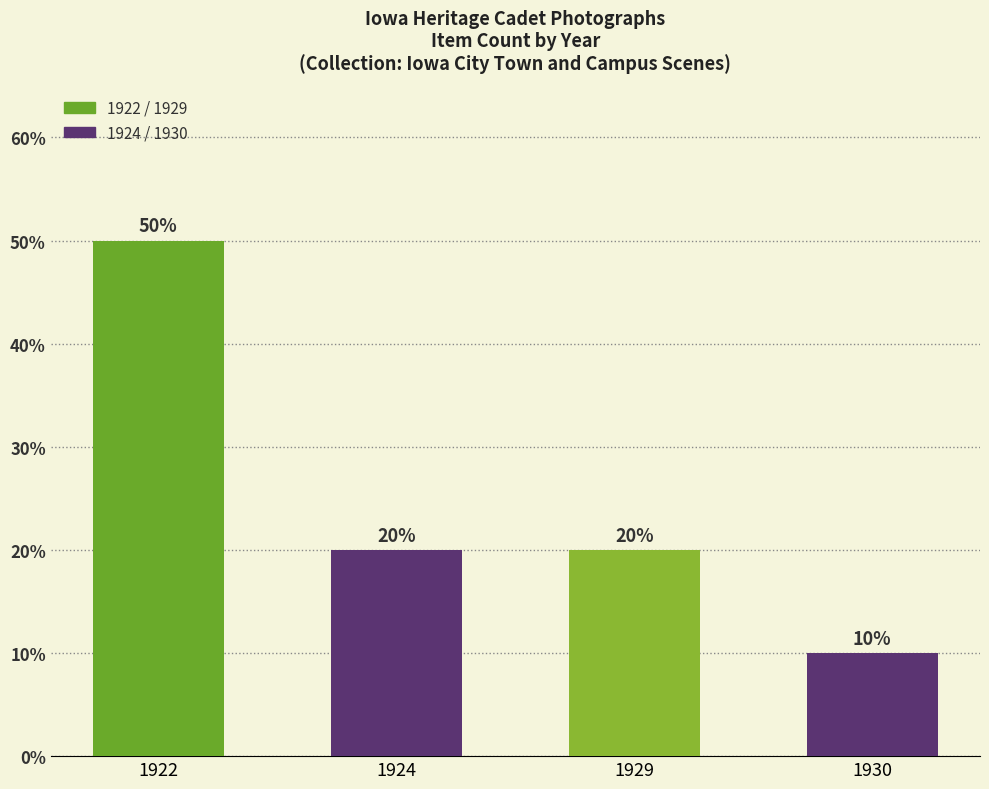

The value at 1924 is 20. True or false?

True